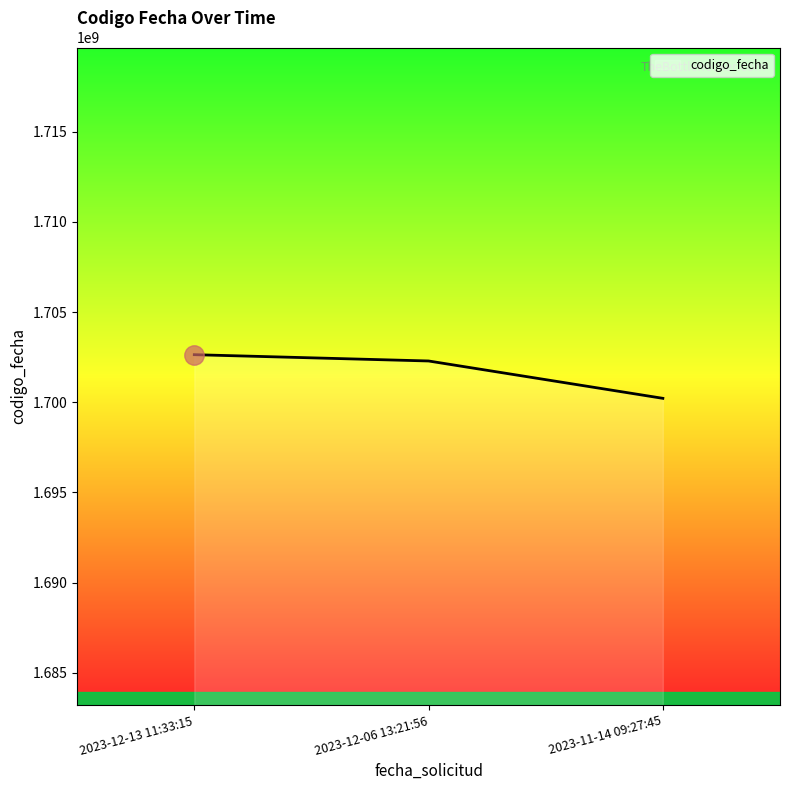

How many values are between 1700217770 and 1702637231?

3